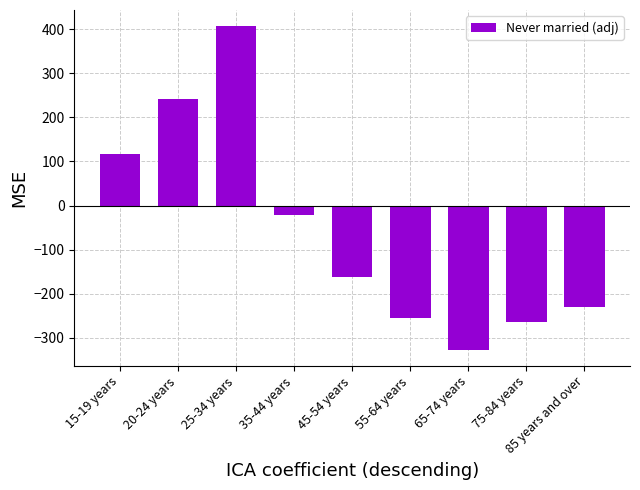

What is the maximum value shown in the chart?

407